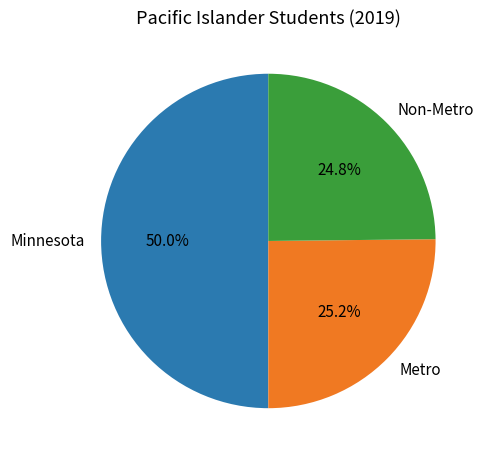

What is the largest slice in the pie chart?

Minnesota